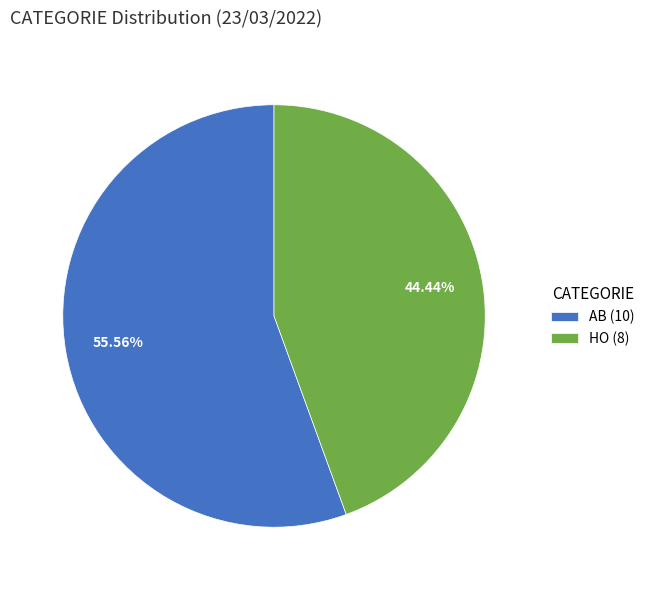

Rank the categories by value from lowest to highest.

HO, AB